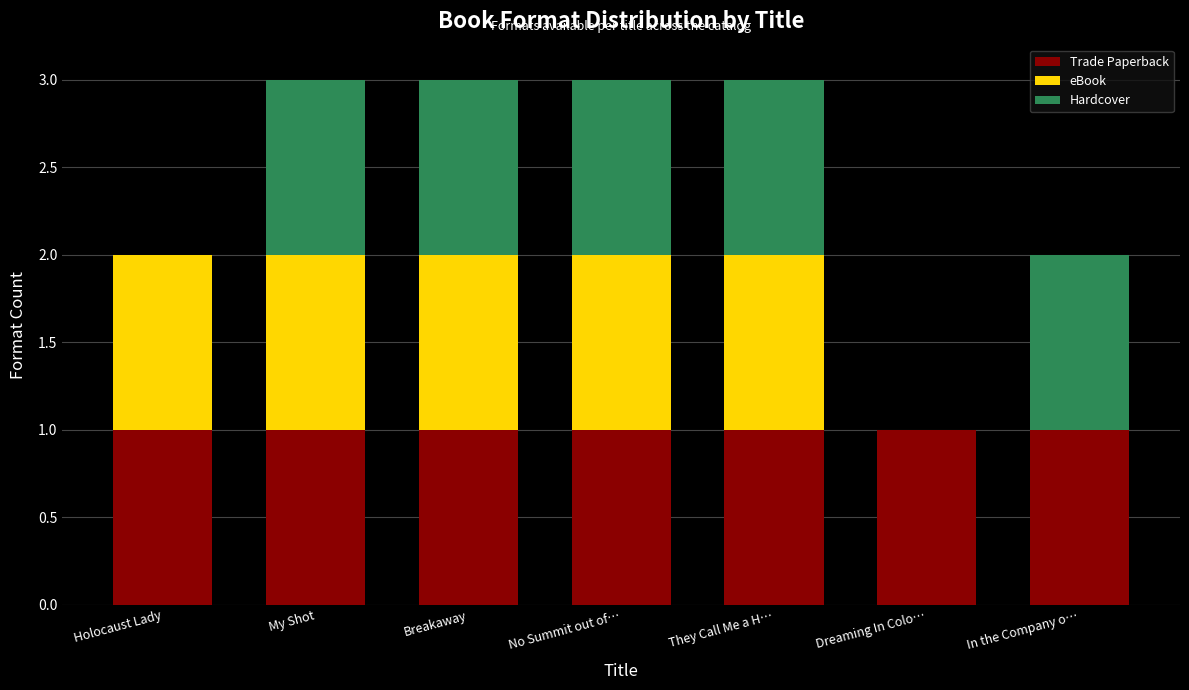

What are all the series names shown in the legend?

Trade Paperback, eBook, Hardcover